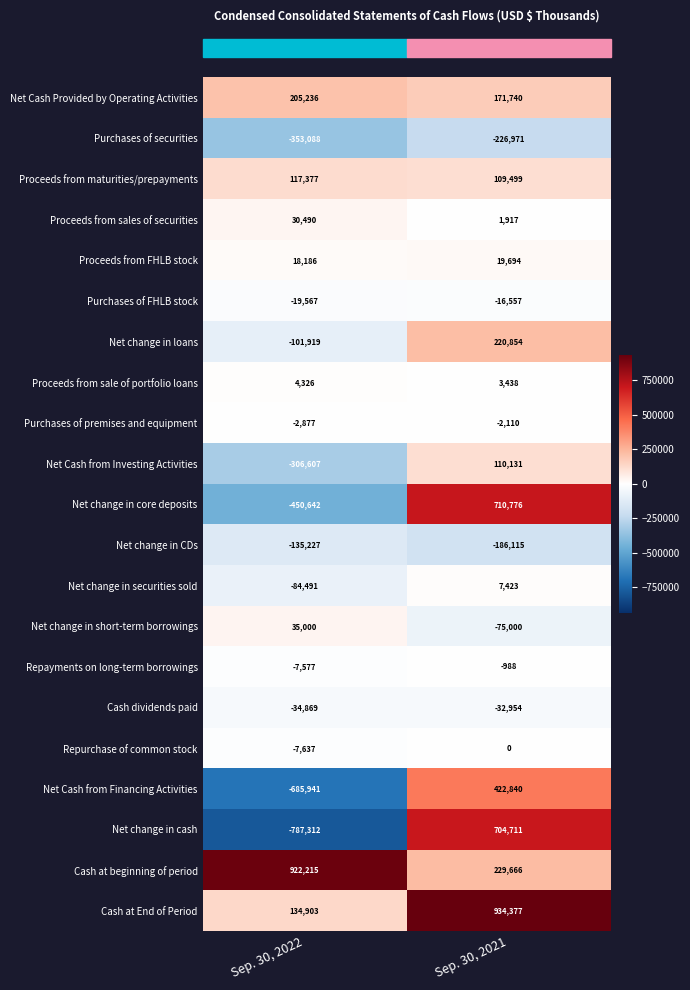

At which category is the sum across all series the highest?

Sep. 30, 2021